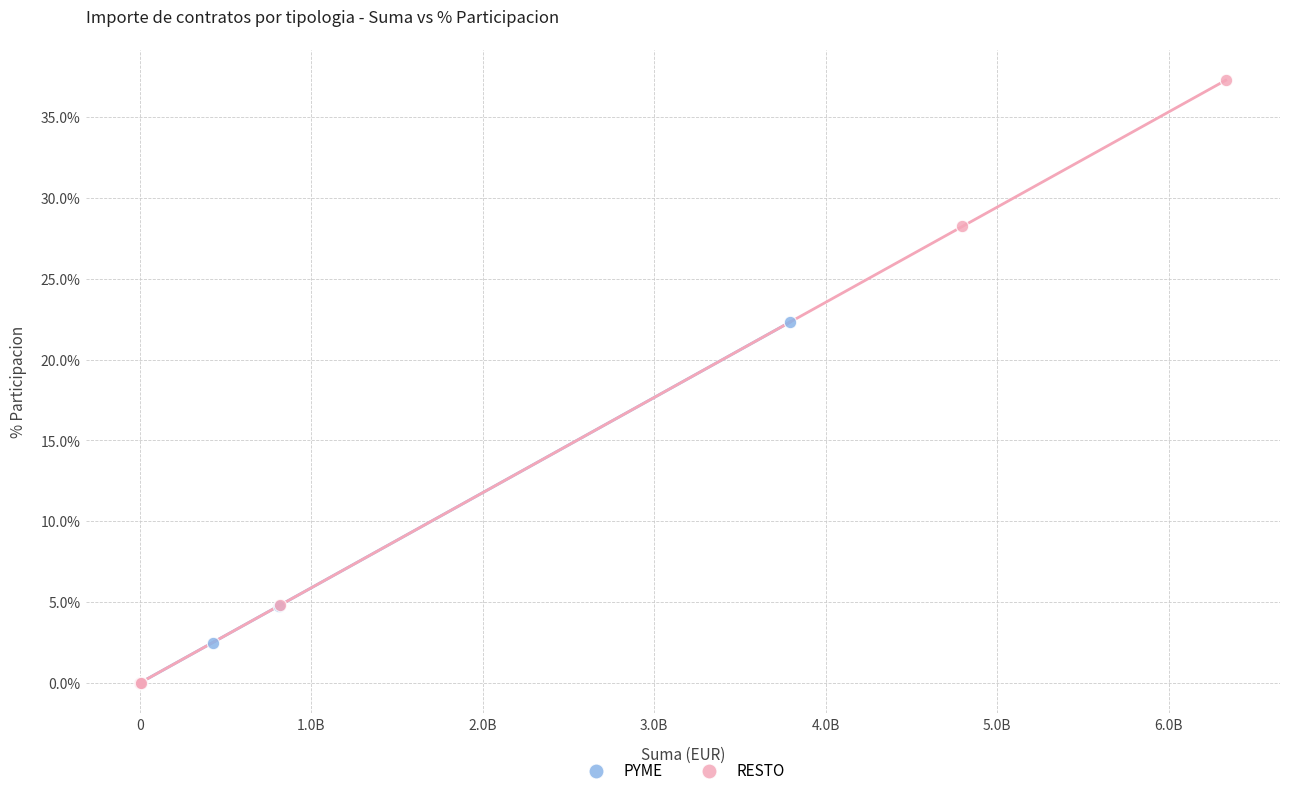

Which series has the widest spread of Y values?

RESTO